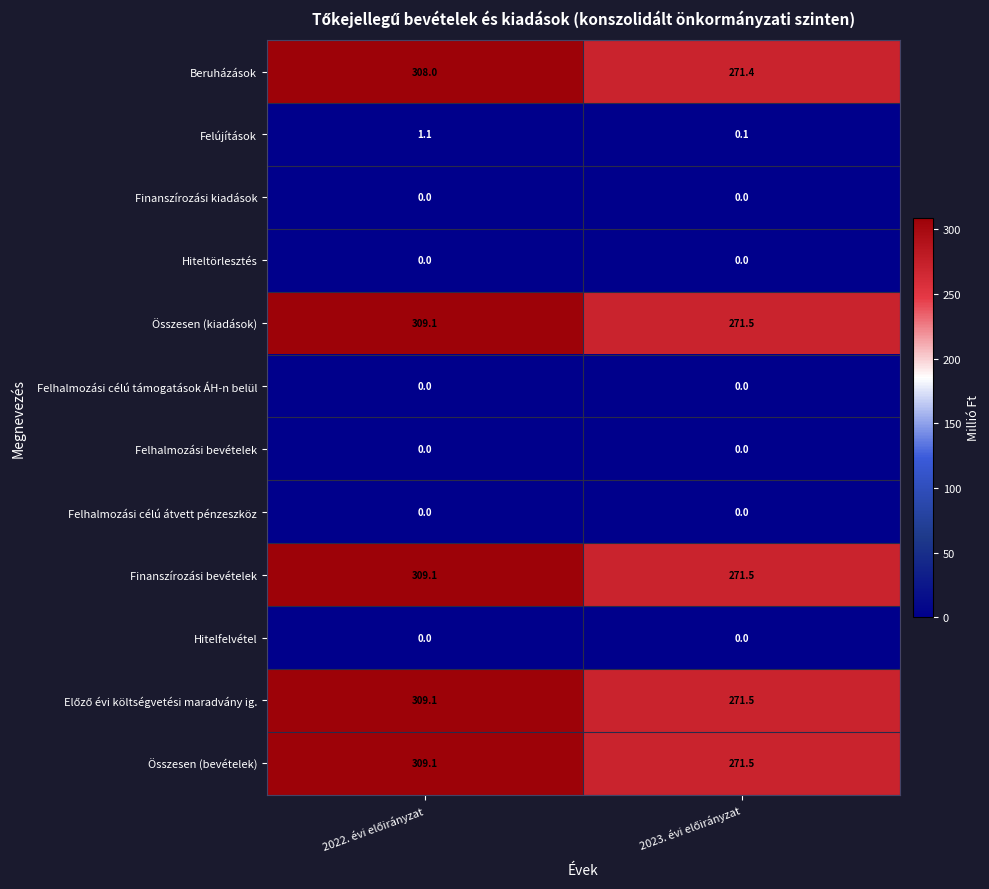

What is the difference between the maximum and minimum values in the Beruházások series?

36.6